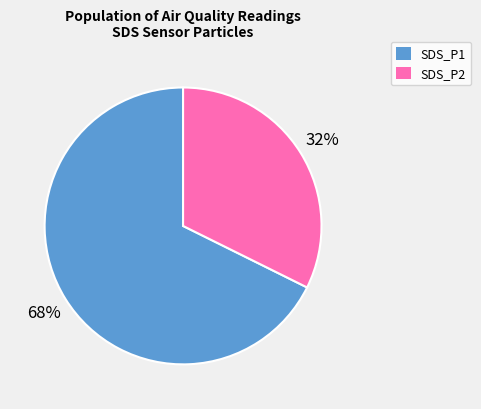

Combined, do SDS_P1 and SDS_P2 account for over 50%?

Yes